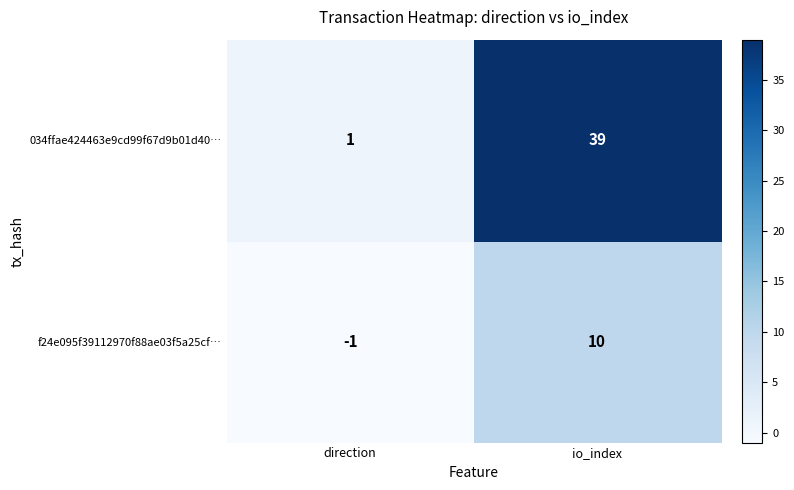

At how many categories does at least one series exceed 12?

1